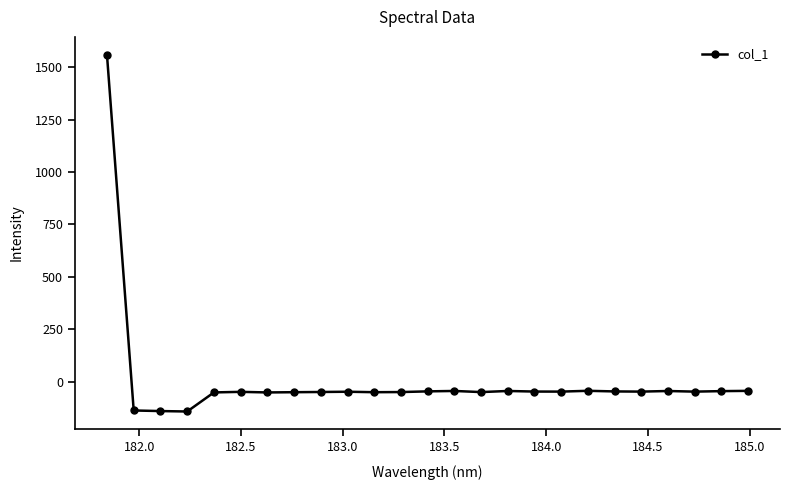

What is the greatest value displayed?

1559.7